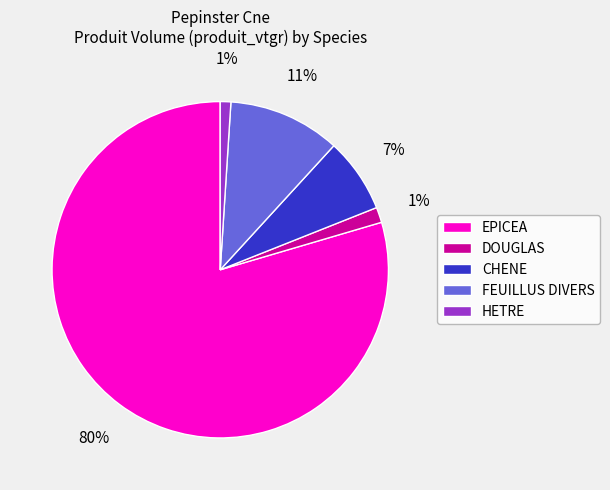

Which category has the biggest portion of the pie?

EPICEA